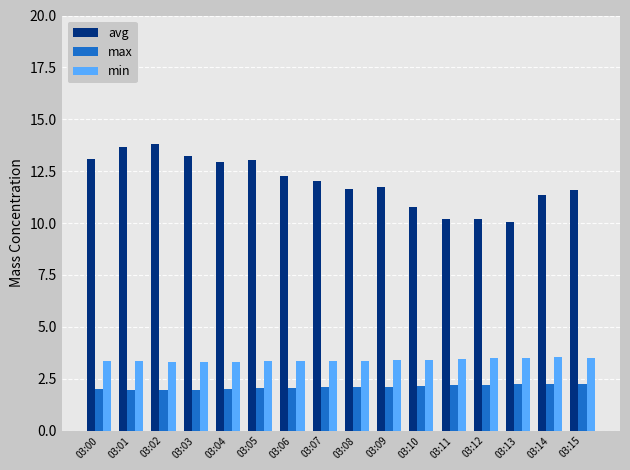

What is the smallest value displayed?

2.0